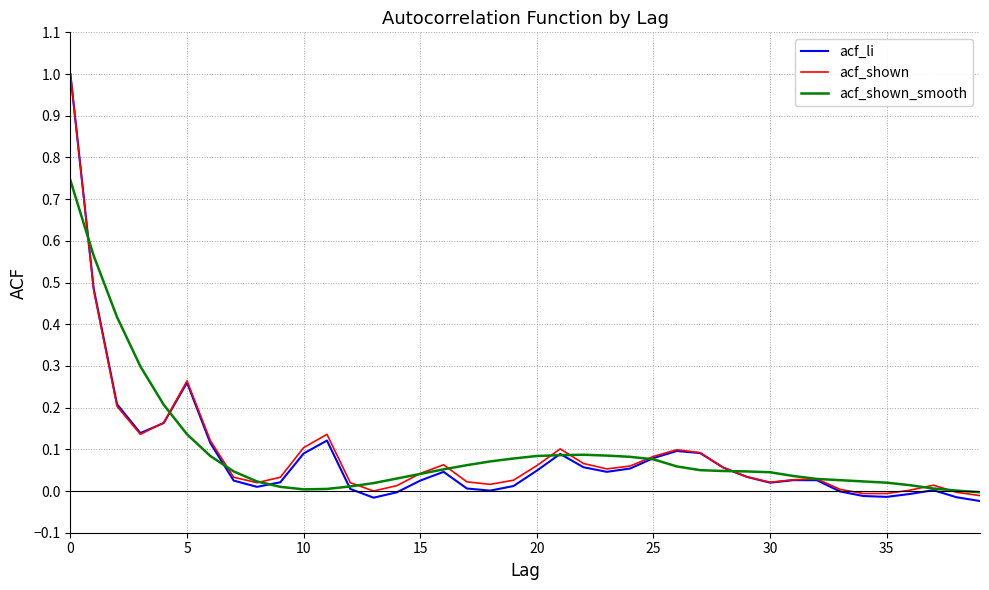

What is the highest value of the acf_shown series?

1.0